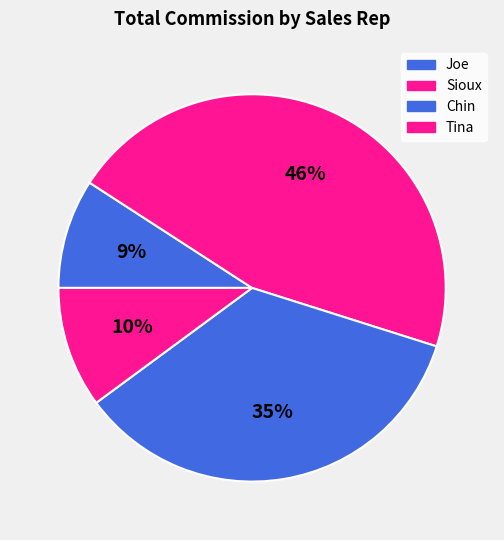

What percentage is NOT represented by Sioux?

54.3%